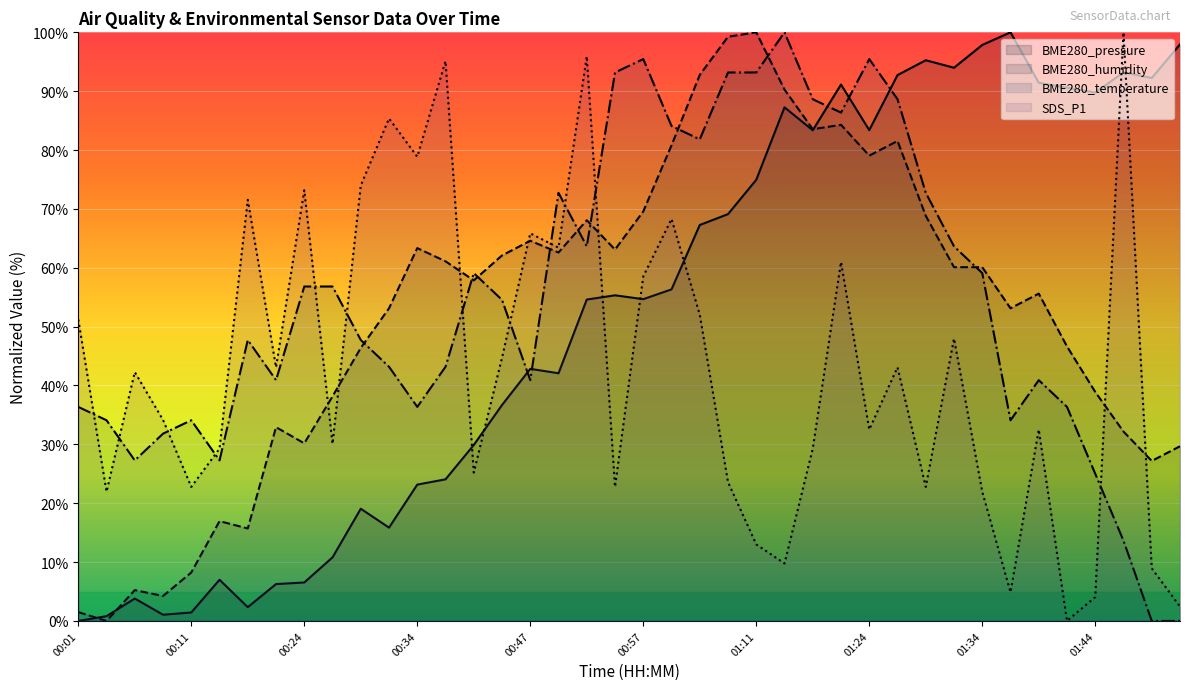

How many positive values does the BME280_humidity series have?

39